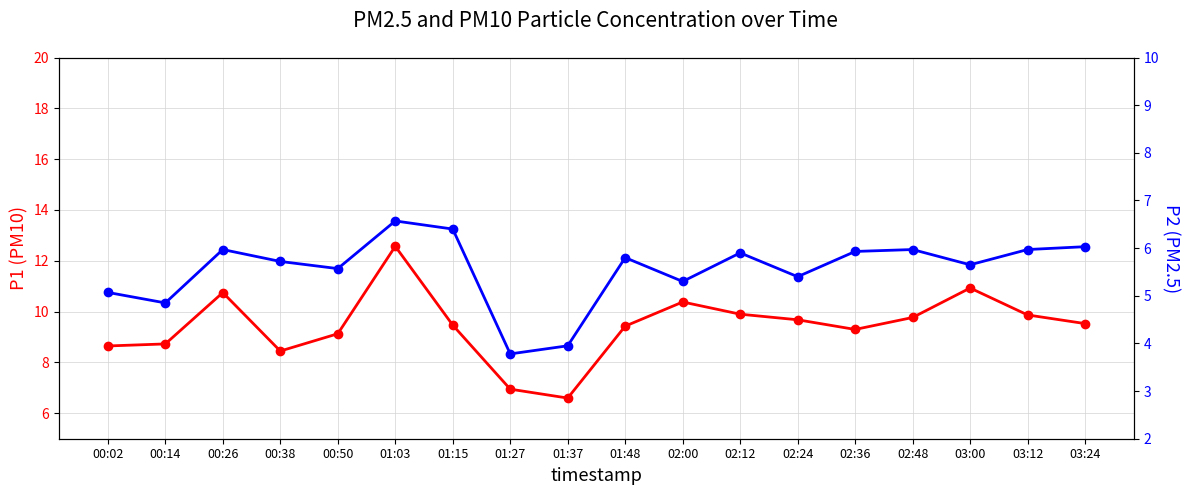

True or false: P2 has more than 0 interior local peaks.

True